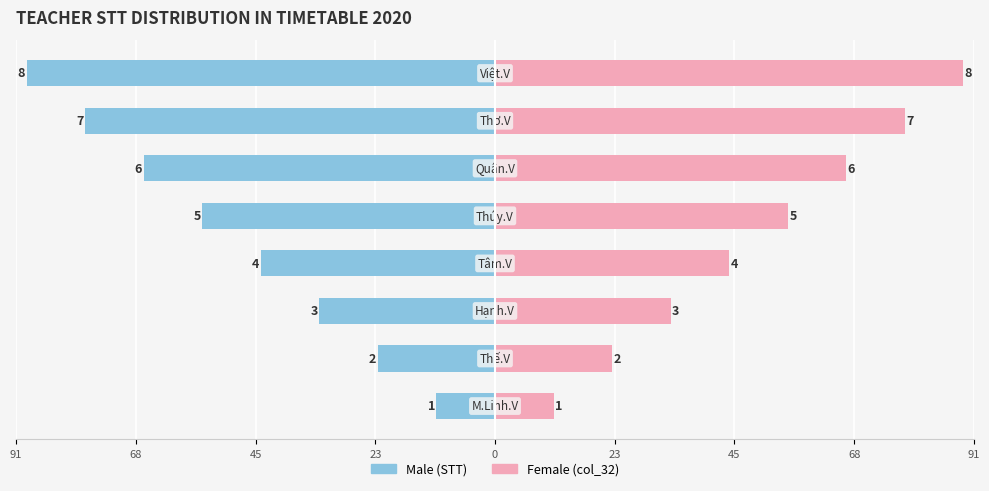

Count the number of categories in the chart.

8